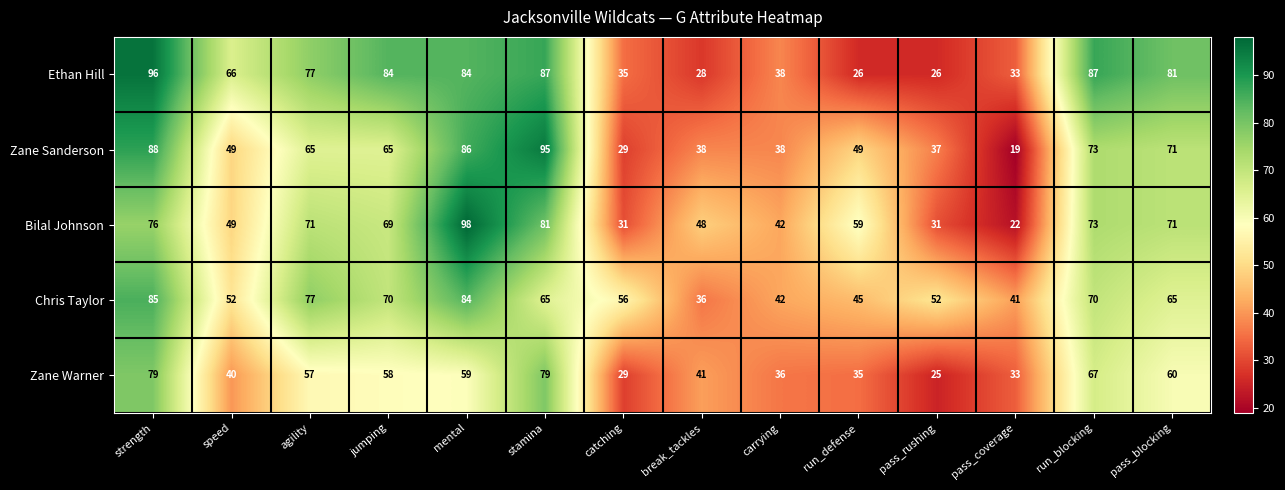

The Zane Sanderson series shows 65 at pass_rushing. True or false?

False